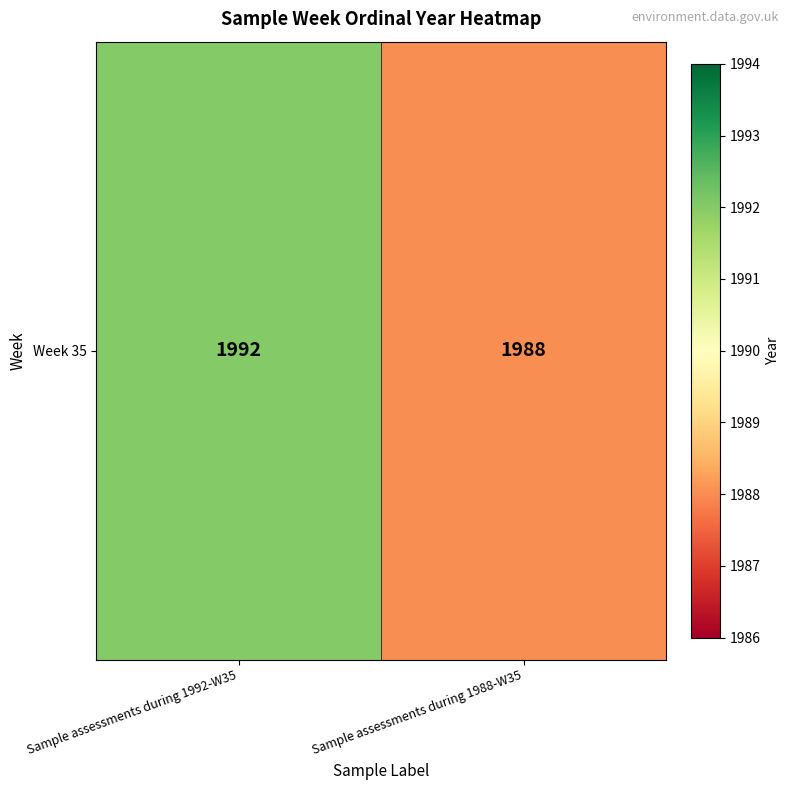

The value at Sample assessments during 1988-W35 is 1988. True or false?

True